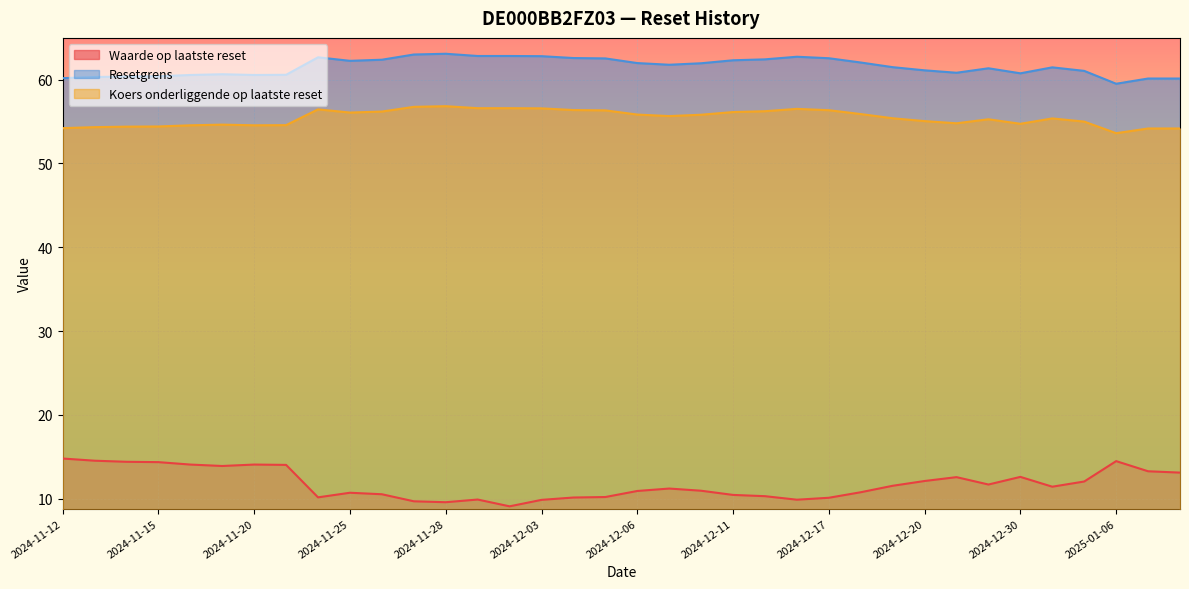

What position from the right is 2024-12-03?

21